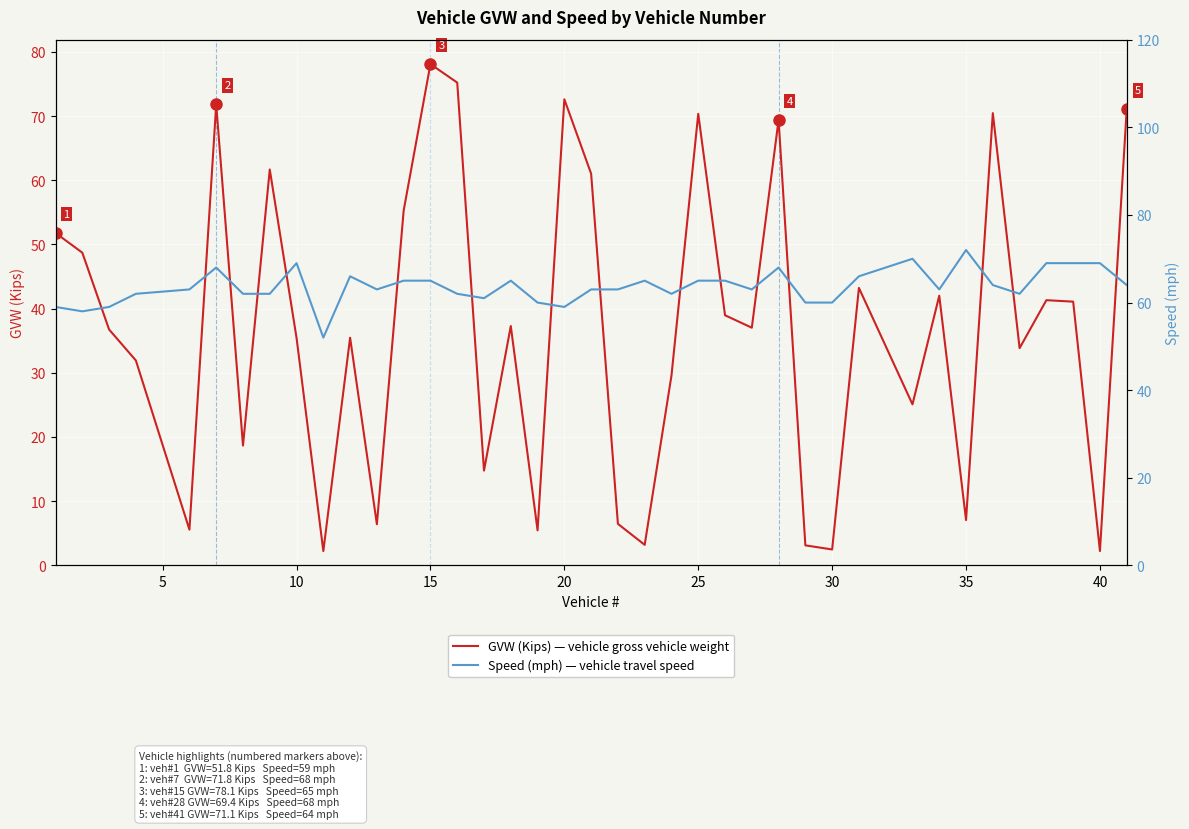

What is the maximum value for GVW (Kips) — vehicle gross vehicle weight?

78.1